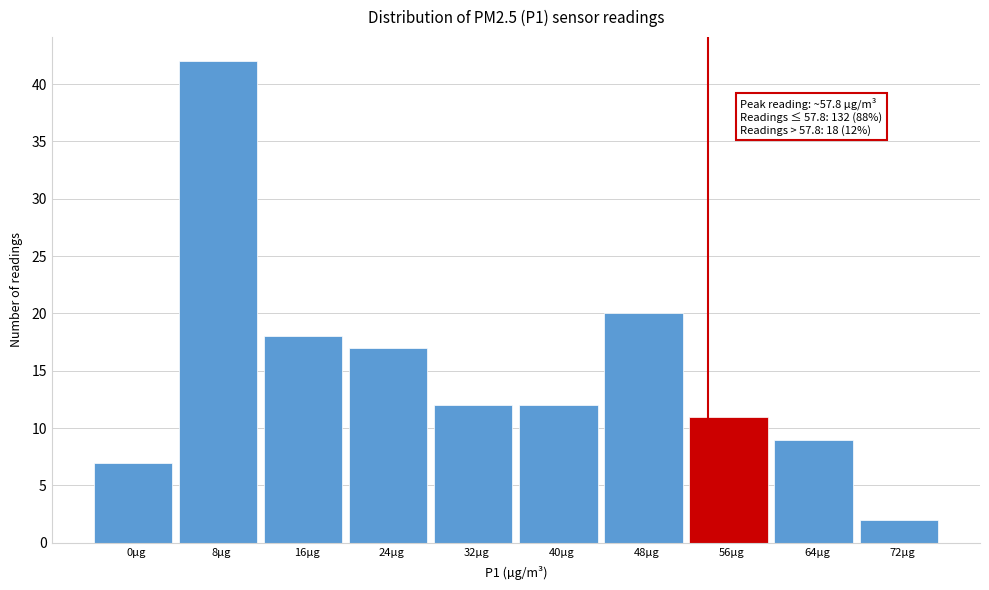

Reading left to right, list all the values displayed in this chart.

0µg=7	8µg=42	16µg=18	24µg=17	32µg=12	40µg=12	48µg=20	56µg=11	64µg=9	72µg=2